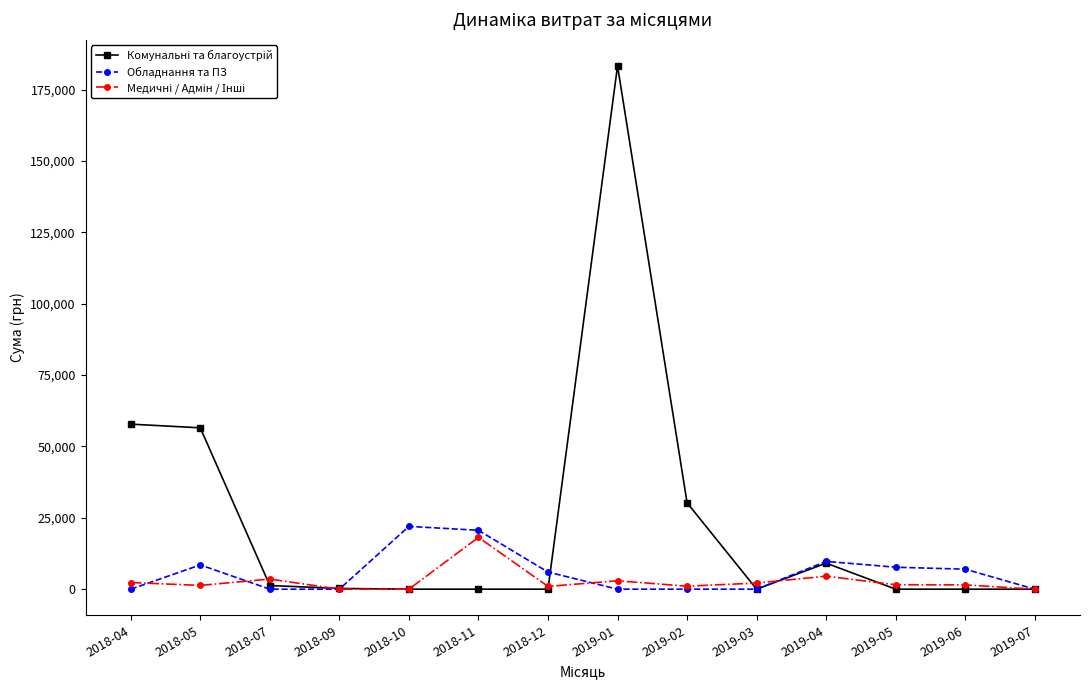

True or false: Обладнання та ПЗ has more than 0 points higher than both neighbors.

True